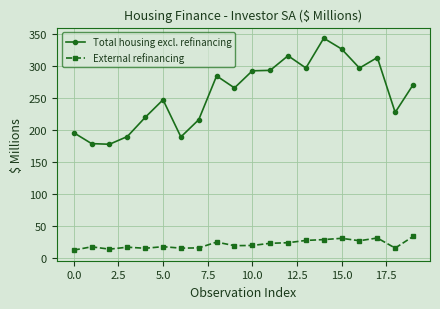

True or false: External refinancing and Total housing excl. refinancing intersect in this chart.

False